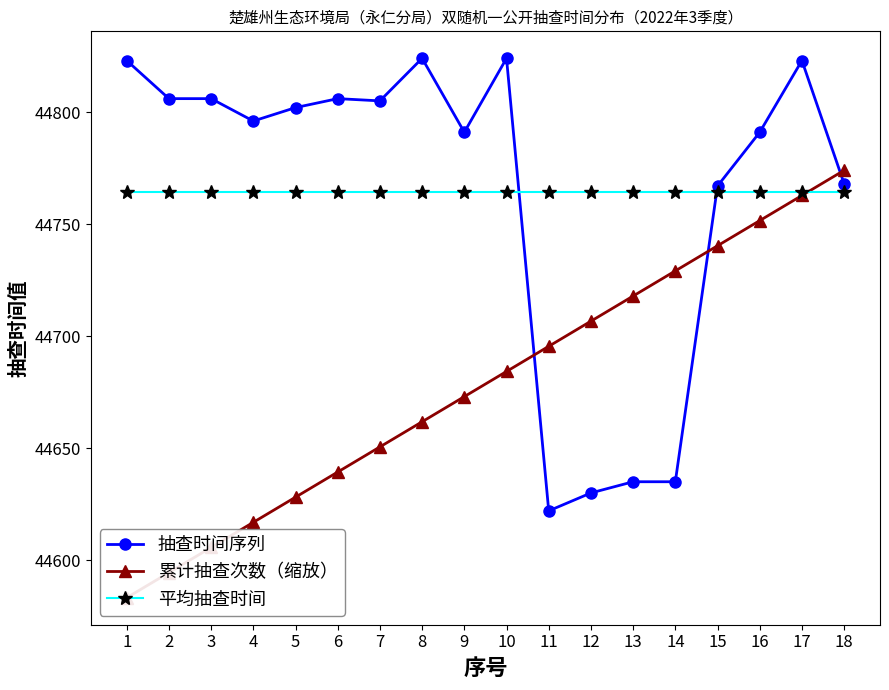

At which category does the chart reach its peak across all series?

8